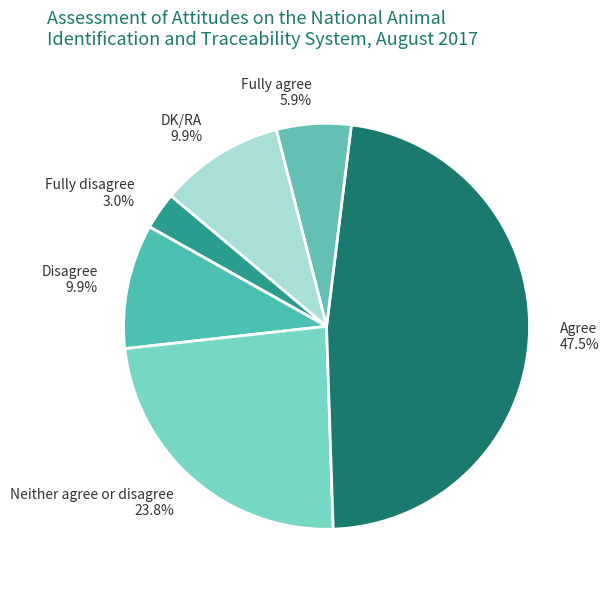

Does any single category account for the majority?

No